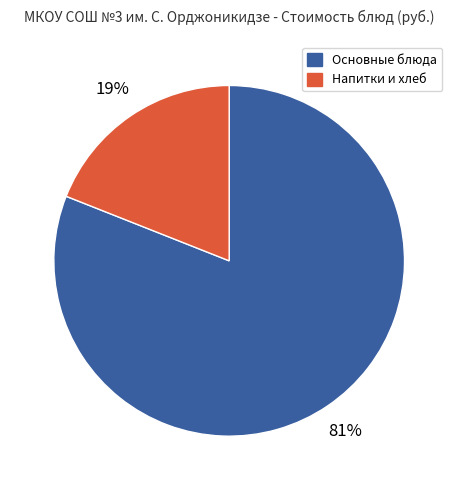

Which category has the smallest portion of the pie?

Напитки и хлеб